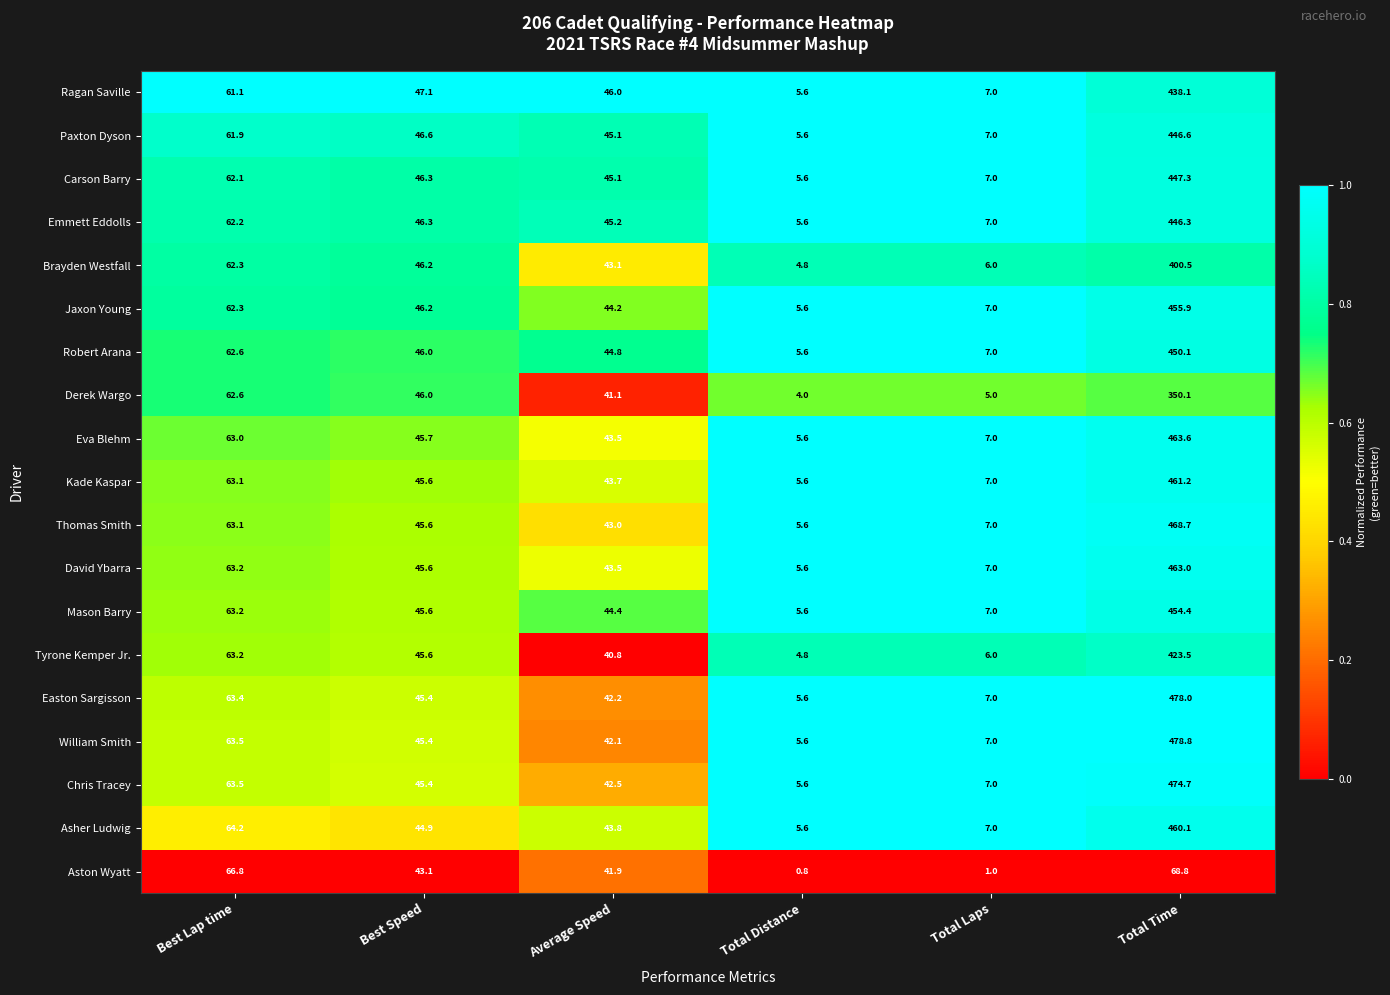

Rank the series at Total Time from lowest to highest value.

Aston Wyatt, Derek Wargo, Brayden Westfall, Tyrone Kemper Jr., Ragan Saville, Emmett Eddolls, Paxton Dyson, Carson Barry, Robert Arana, Mason Barry, Jaxon Young, Asher Ludwig, Kade Kaspar, David Ybarra, Eva Blehm, Thomas Smith, Chris Tracey, Easton Sargisson, William Smith